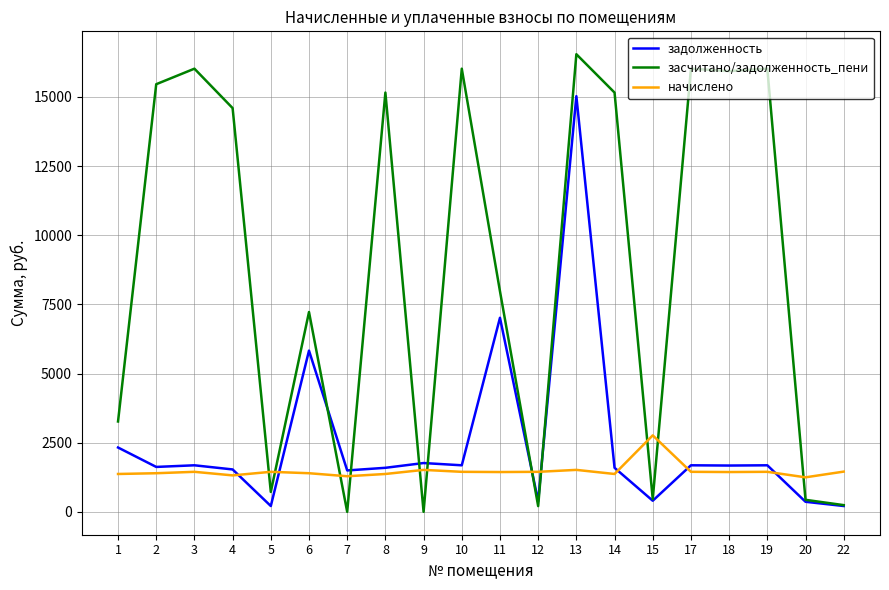

What is the spread (max minus min) of values at 11?

6536.2